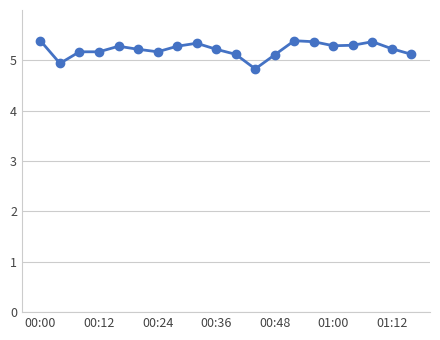

What is the average value?

5.2